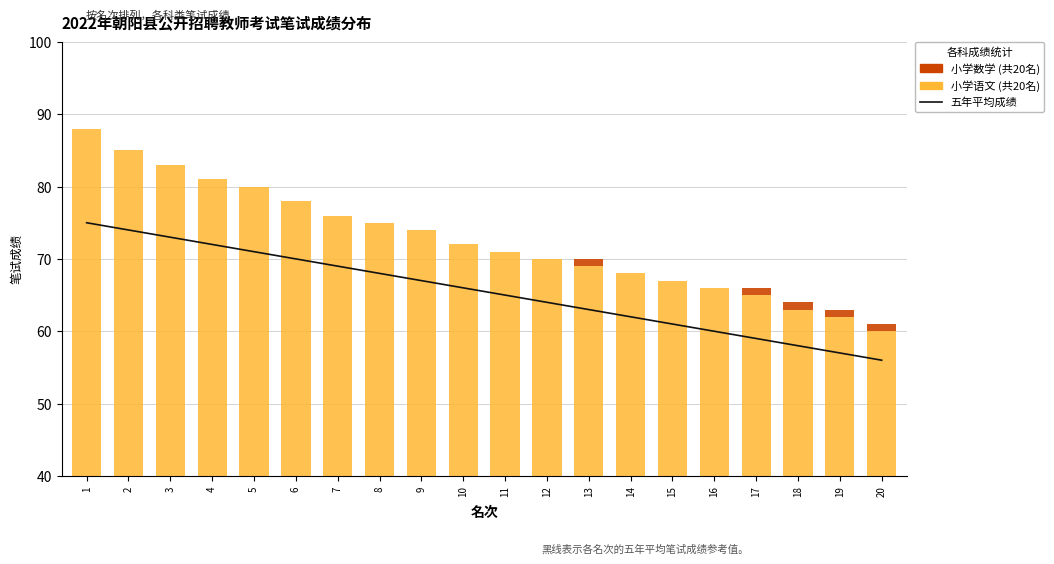

How many distinct data groups are displayed?

3